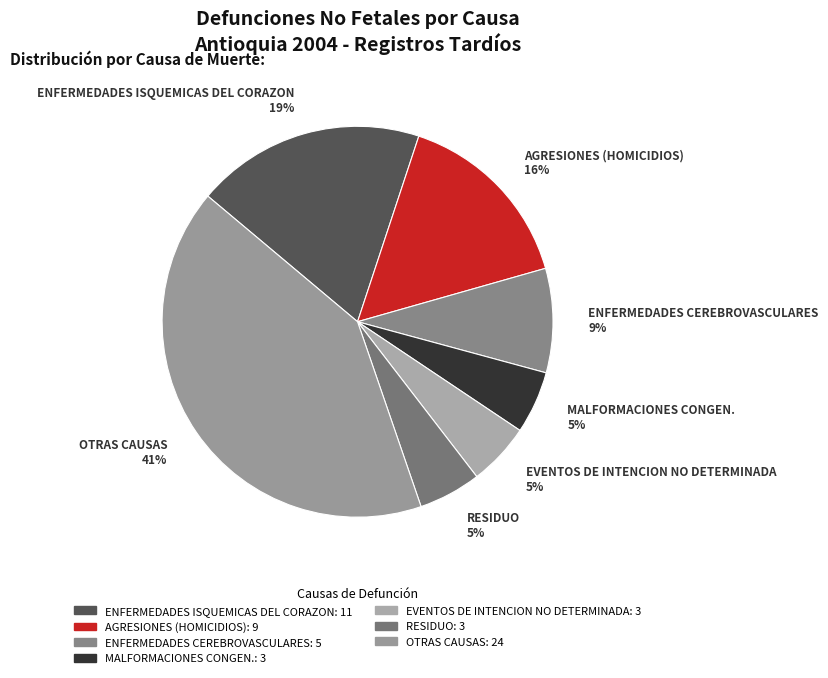

Is there any slice that represents more than half of the pie?

No